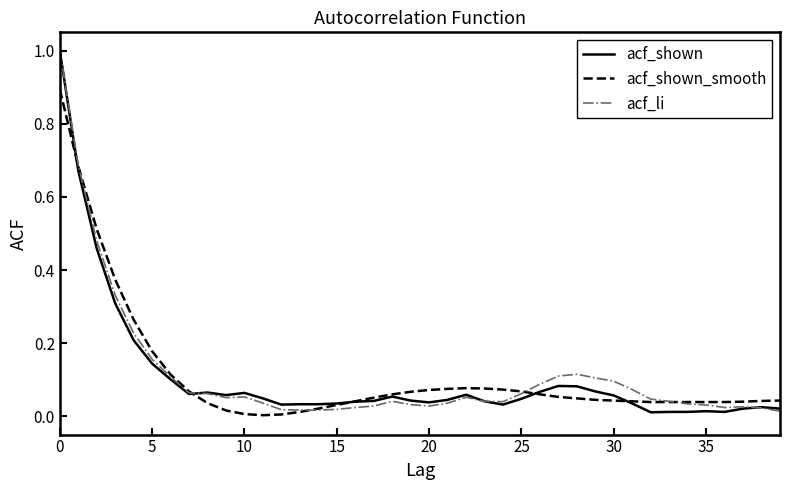

What is the greatest value displayed?

1.0